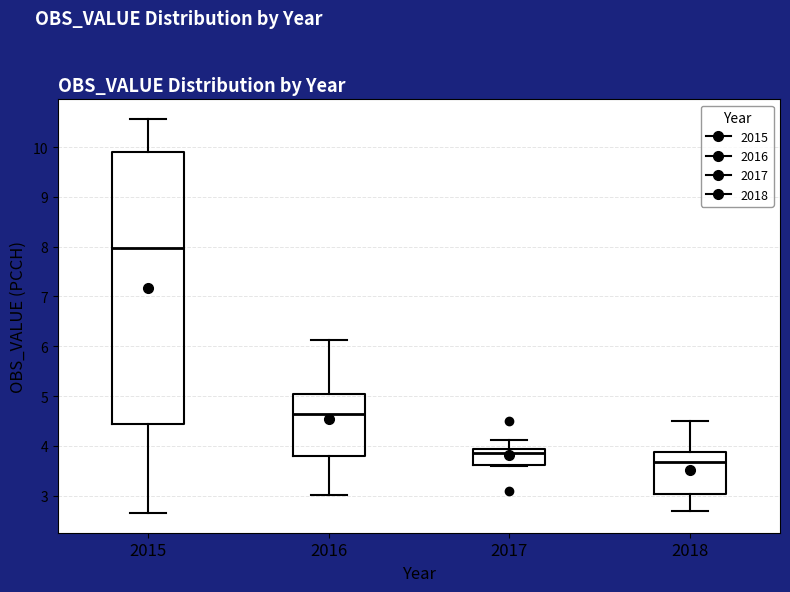

Which box is the tallest, from its lower edge to its upper edge?

2015